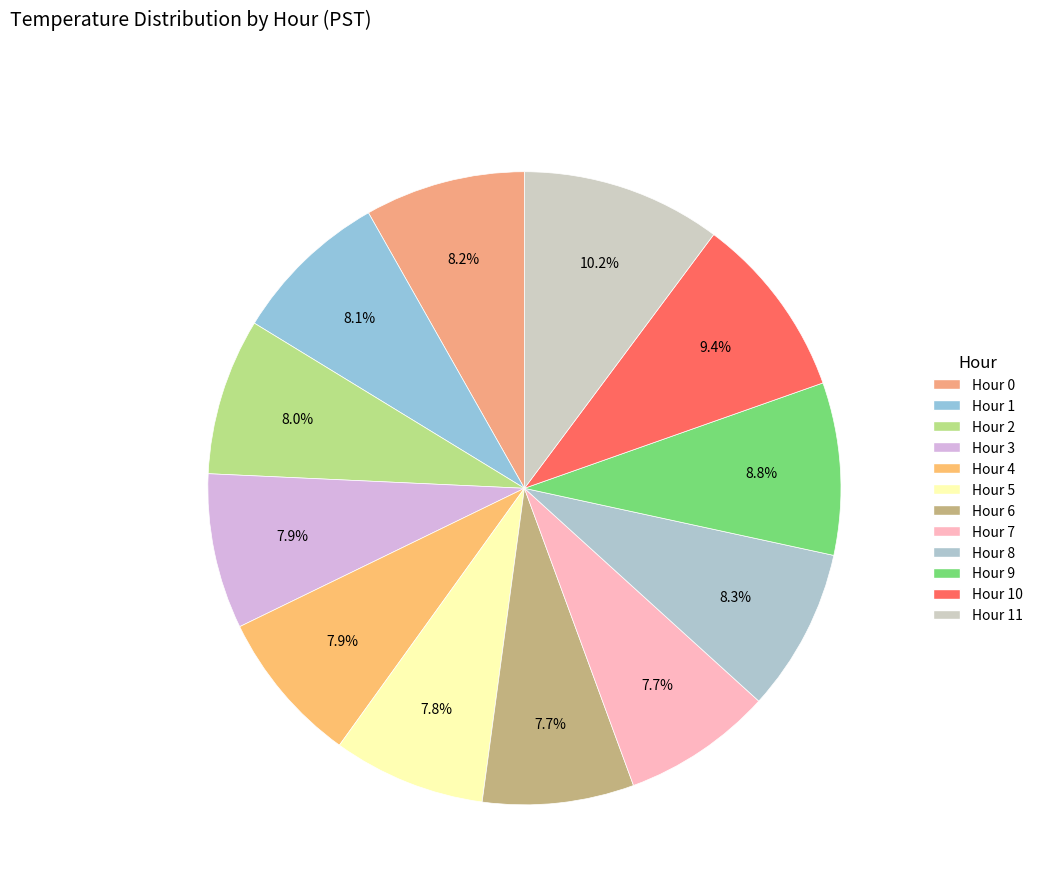

How many segments does this pie chart have?

12